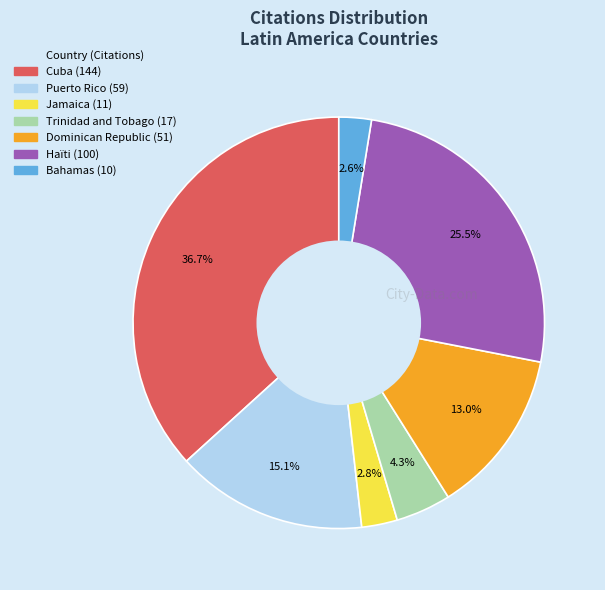

How many slices are in this pie chart?

7